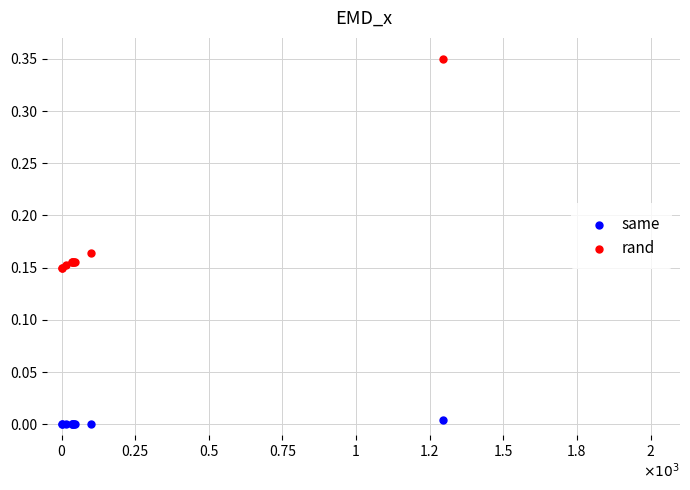

Which series has the widest spread of Y values?

rand